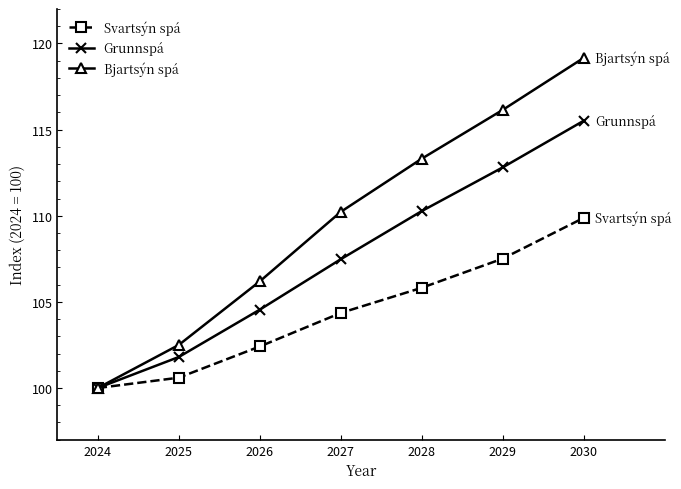

Does the chart display data point markers on the line(s)?

Yes